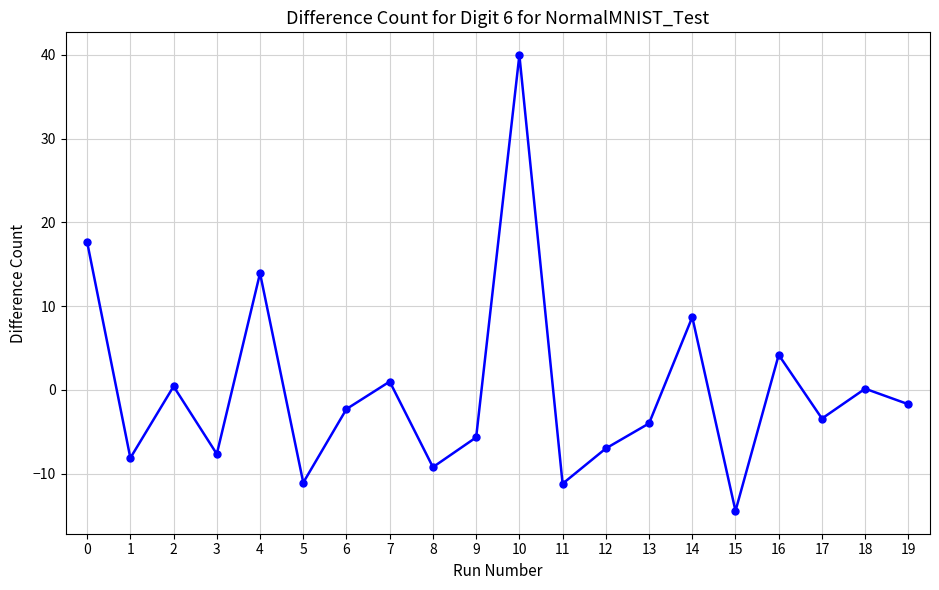

How many interior local peaks (higher than both neighbors) does the data have?

7